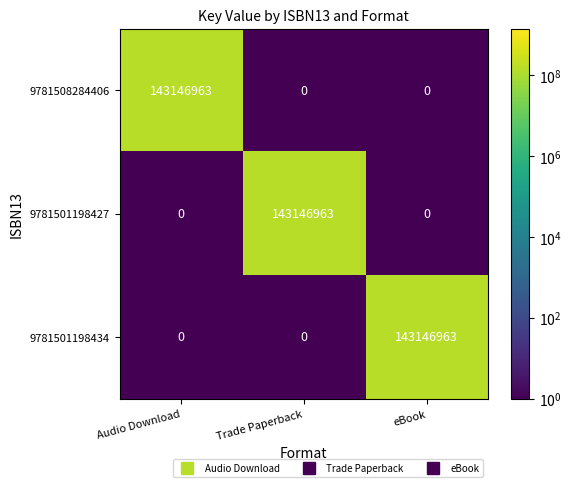

What is the sum of the 9781508284406 values at Audio Download and Trade Paperback?

143146963